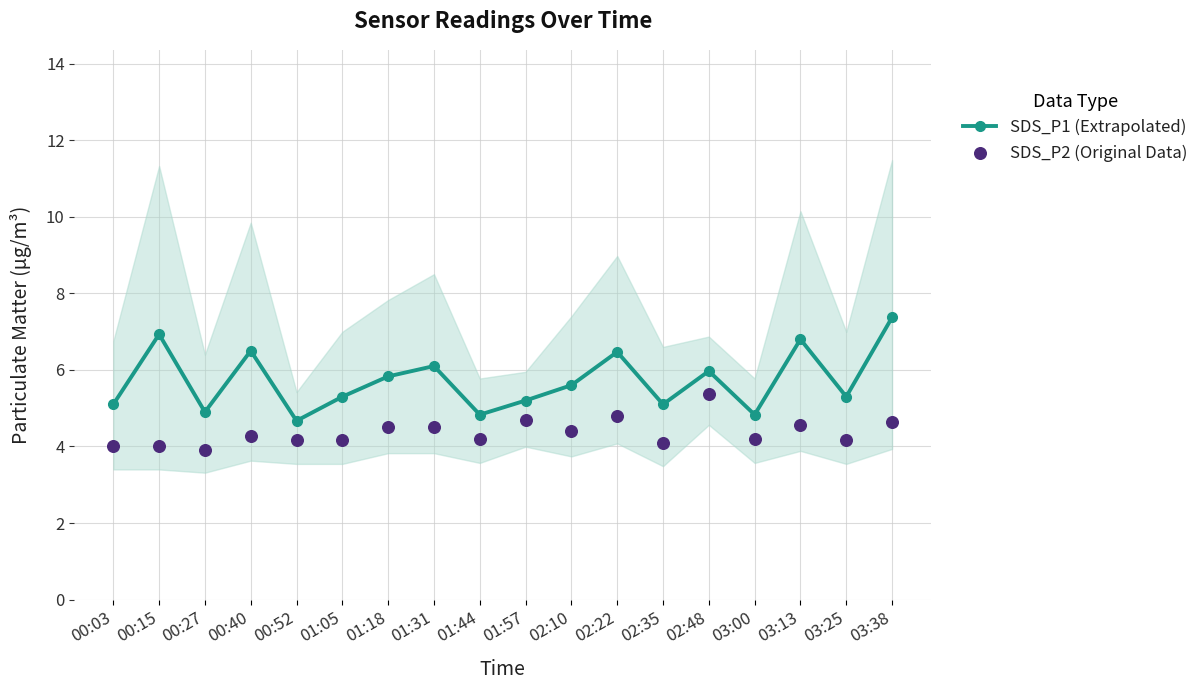

What is the total value across all series at 00:40?

10.8